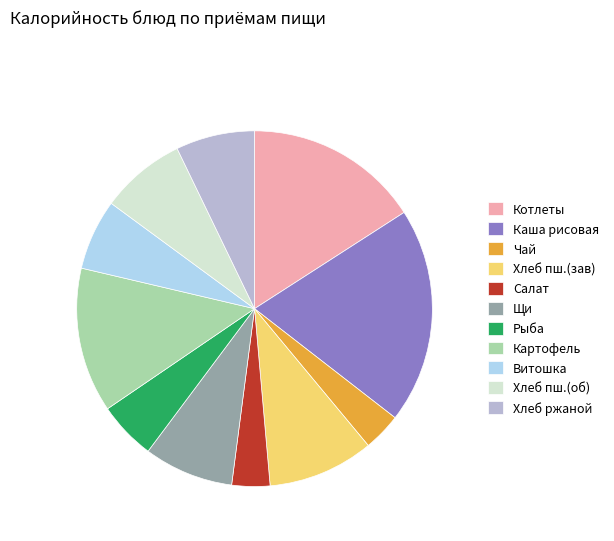

Between Хлеб пш.(об) and Картофель, which is larger?

Картофель